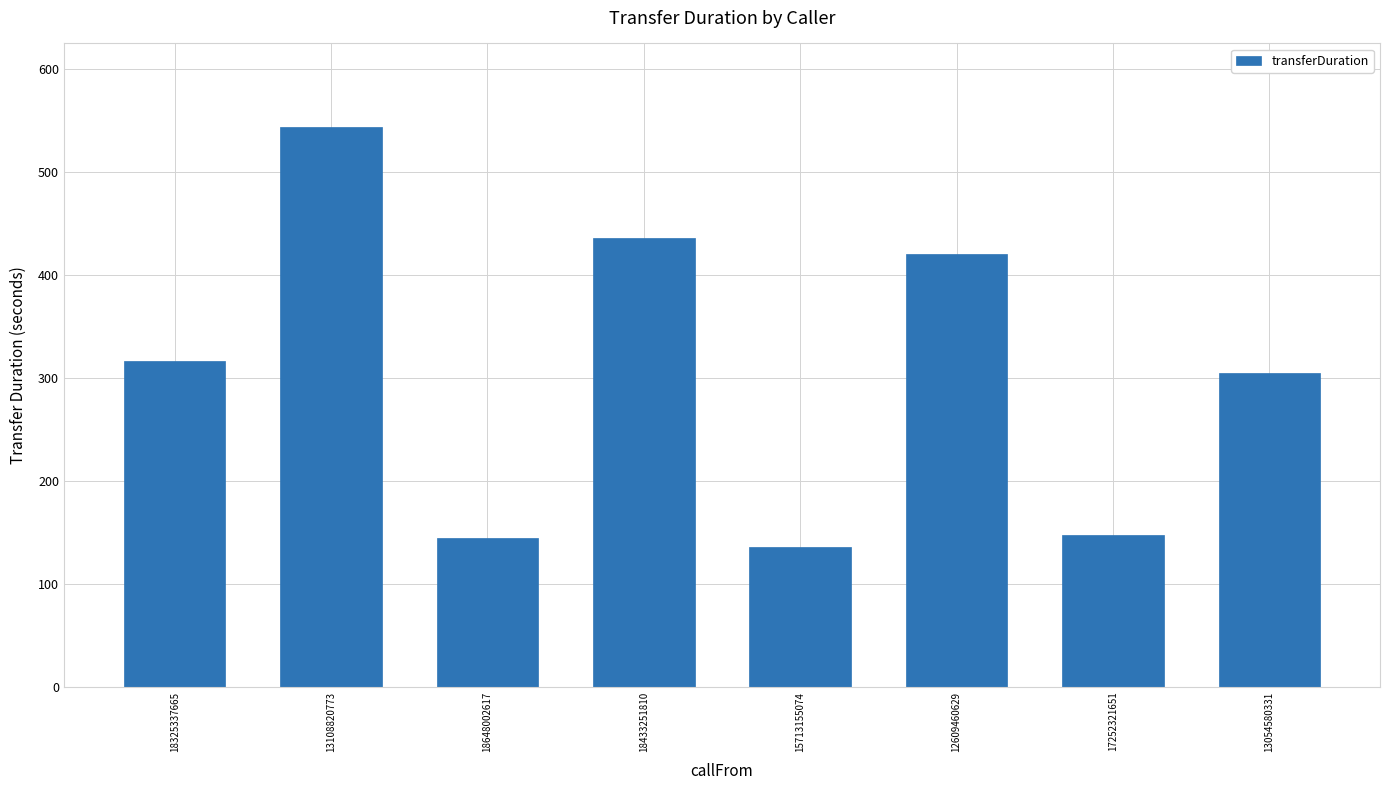

What position from the left is 17252321651?

7